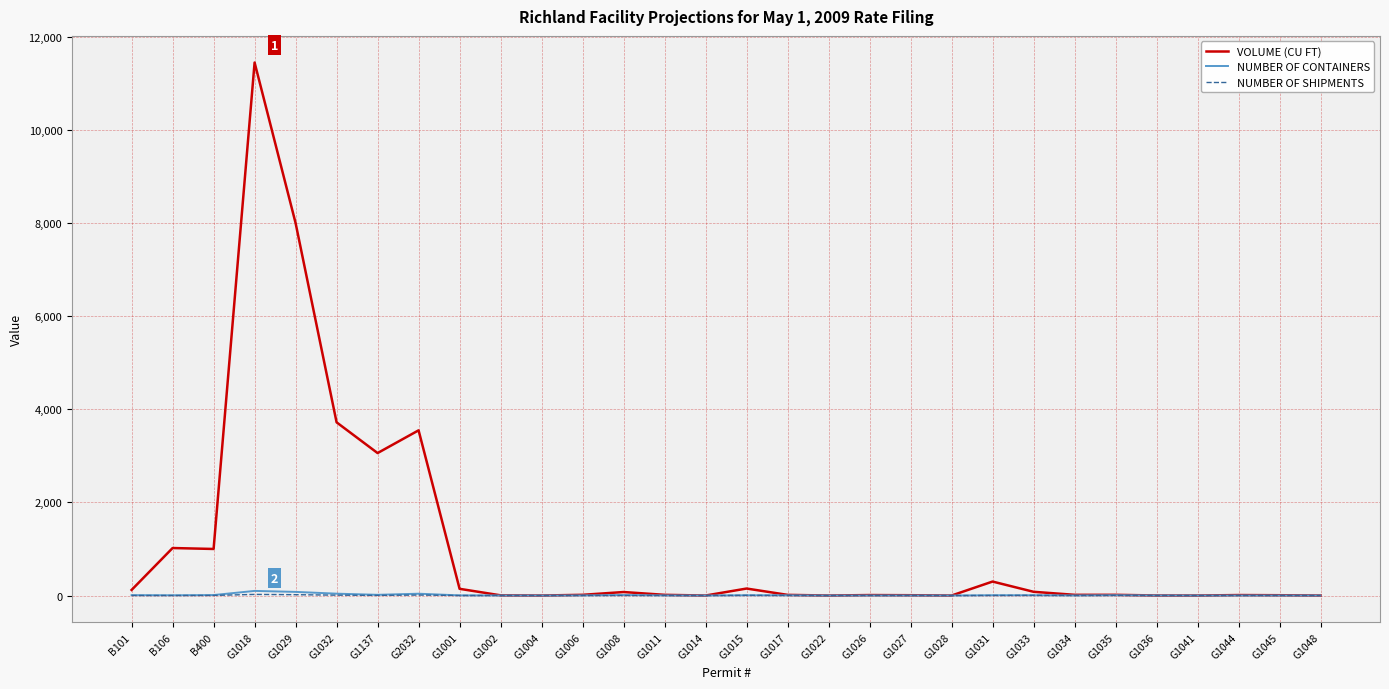

Which series has the largest total across all categories?

VOLUME (CU FT)